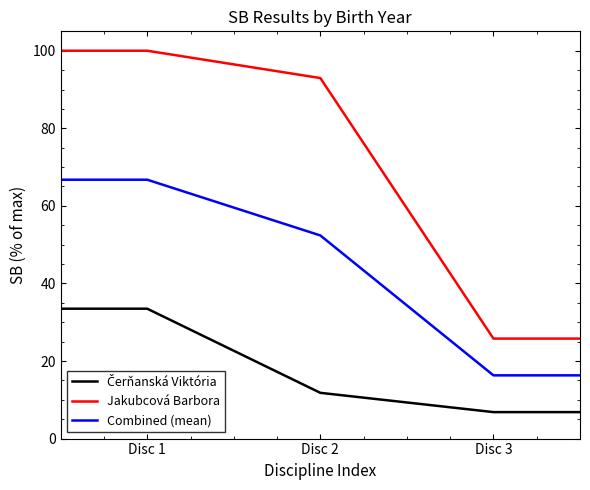

True or false: Jakubcová Barbora and Combined (mean) cross at least once.

False